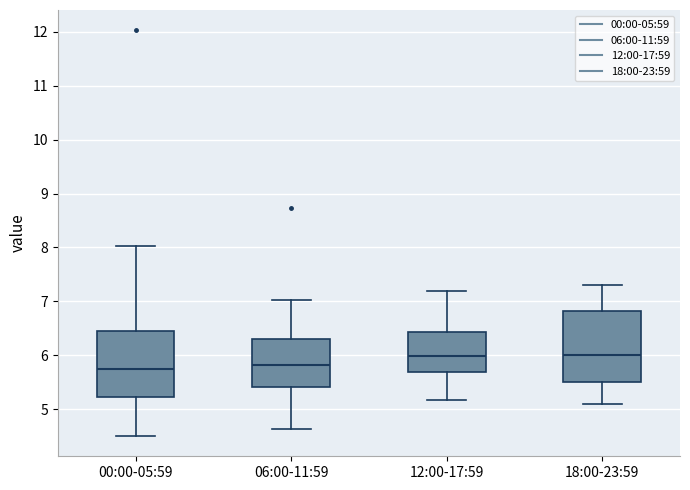

Where does the upper whisker of the box for 06:00-11:59 end on the y-axis? The values are not printed on the chart, so give them approximately, as read against the axis.

7.0